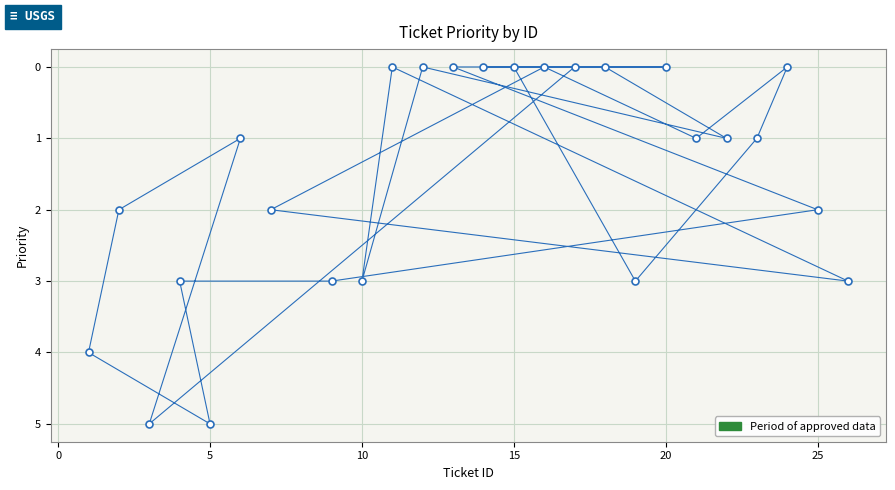

What is the sum of all values?

39